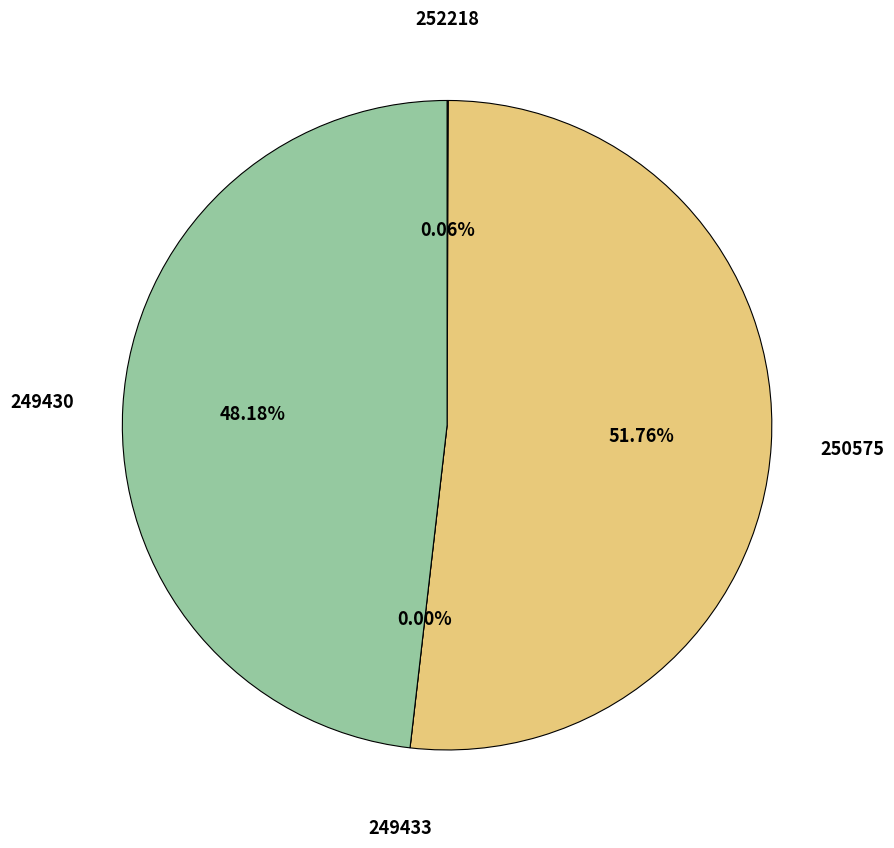

Rank the categories by value from highest to lowest.

250575, 249430, 252218, 249433